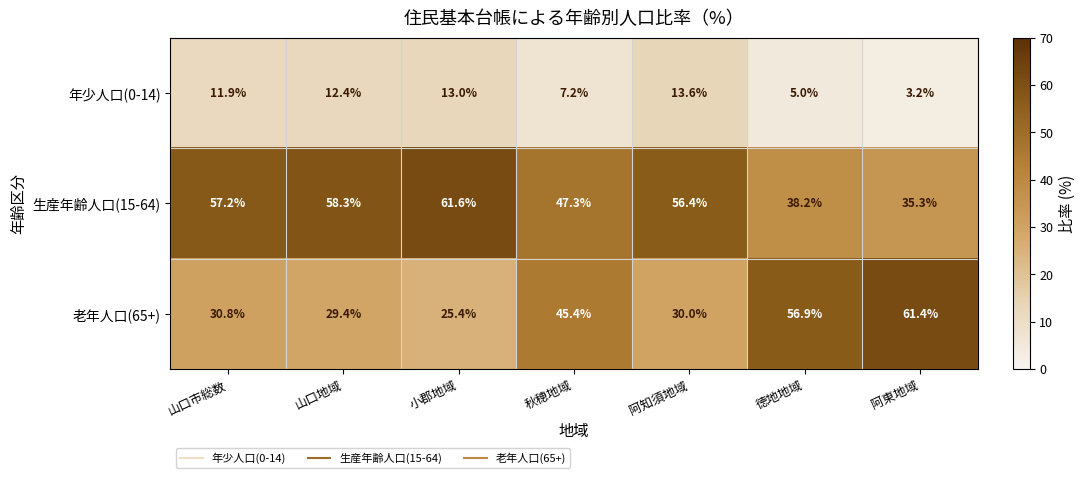

What is the difference between the maximum and minimum values in the 生産年齢人口(15-64) series?

26.3